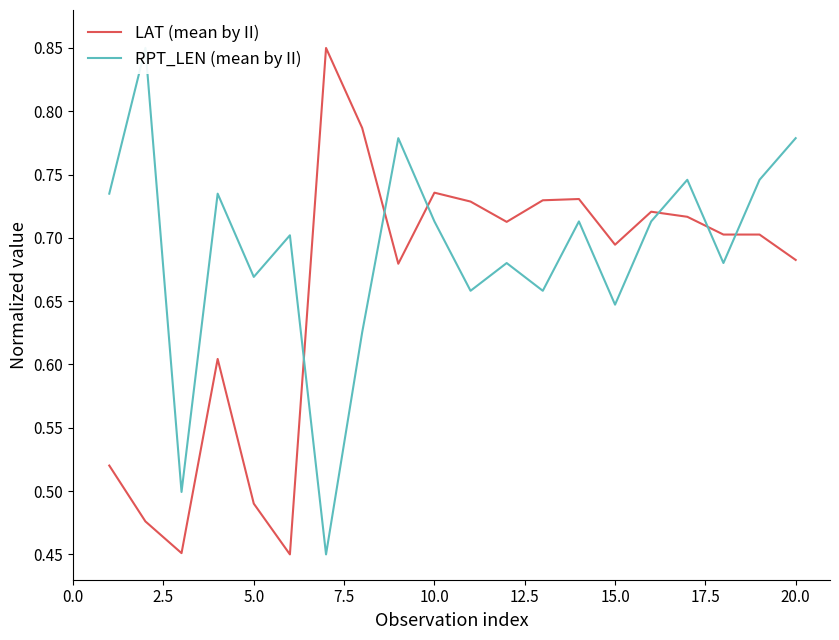

What is the value of the RPT_LEN (mean by II) point at the 16th from the left?

0.7